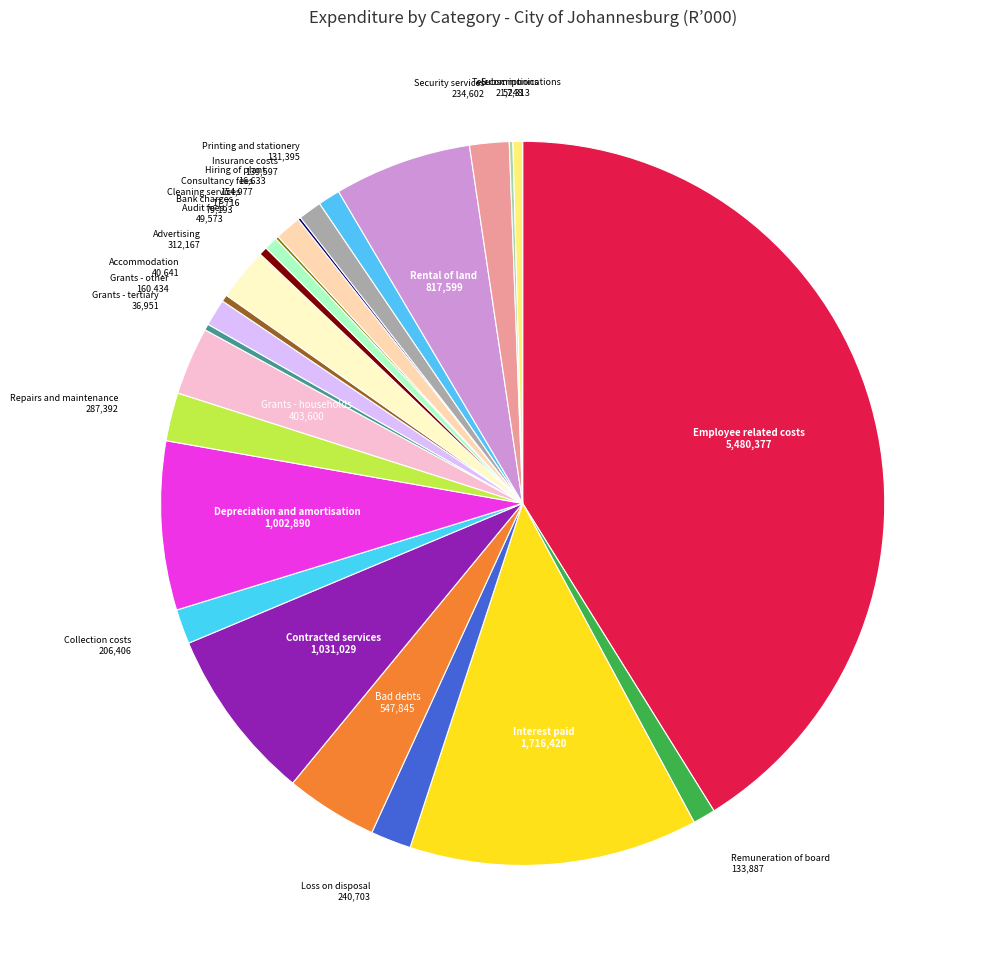

To the nearest percent, what is the difference between the largest and smallest slice percentages?

41%